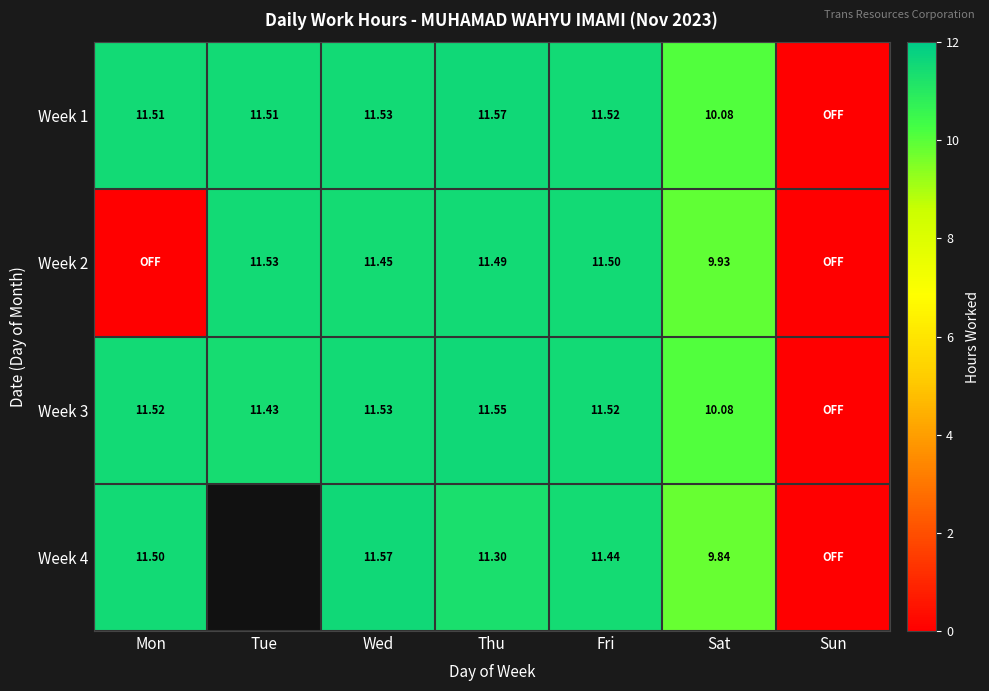

Which category has the highest value in the Week 4 series?

Wed